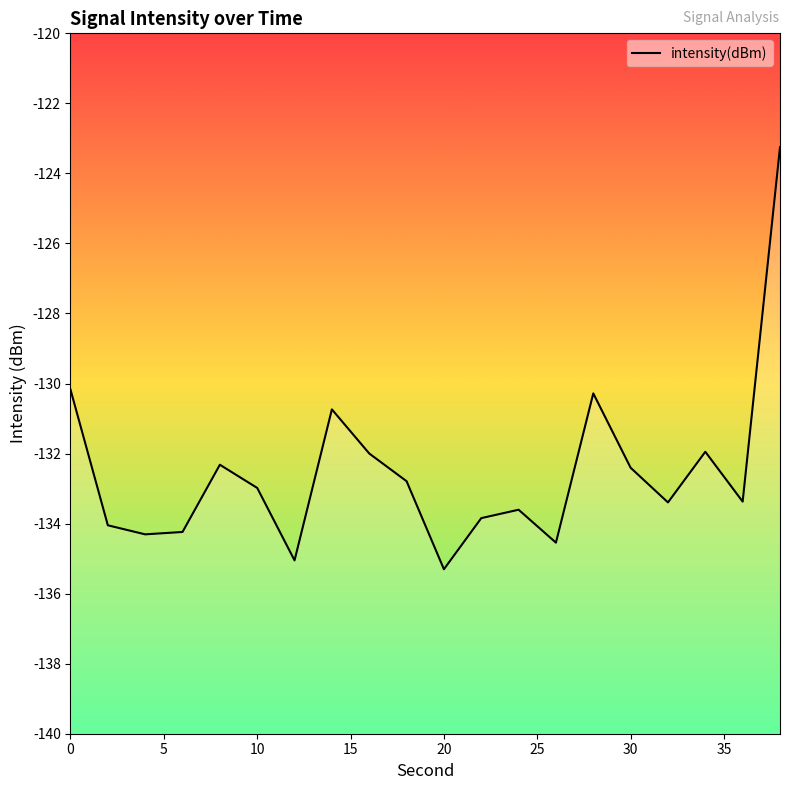

What is the value of the 13th point from the left?

-133.6